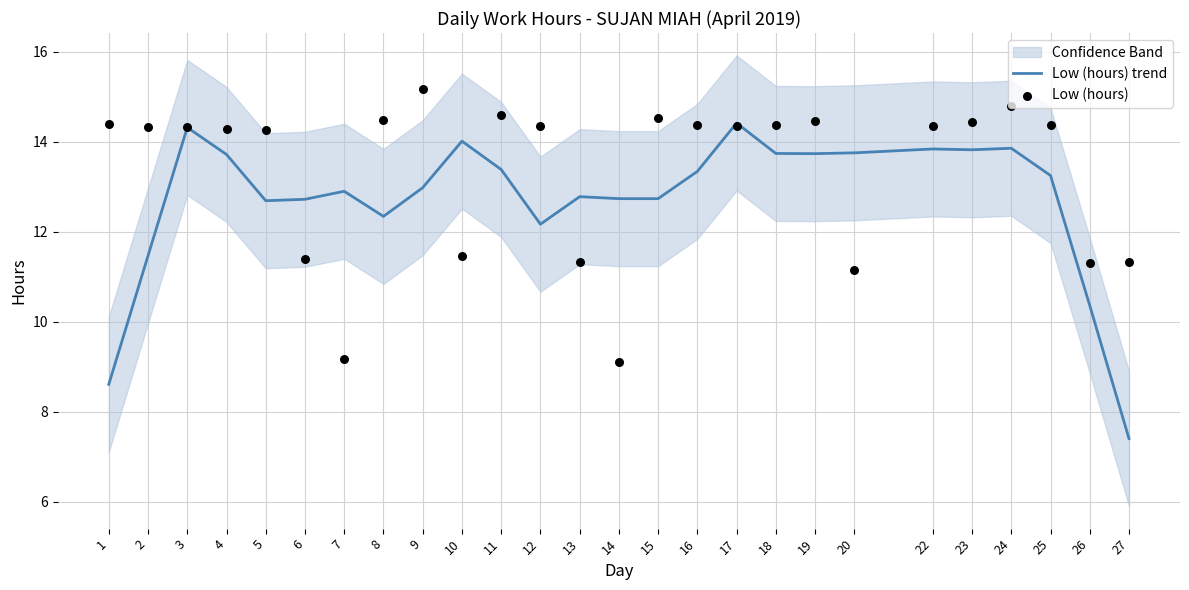

Which series reaches the maximum Y coordinate?

Low (hours)